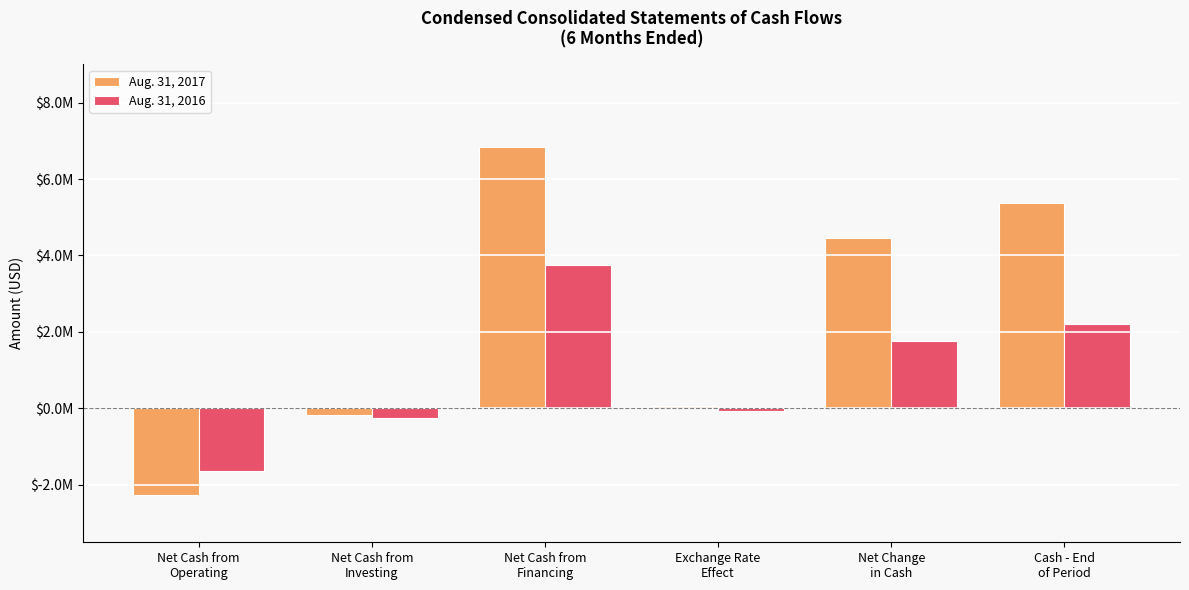

At how many categories does at least one series exceed 1434393?

3